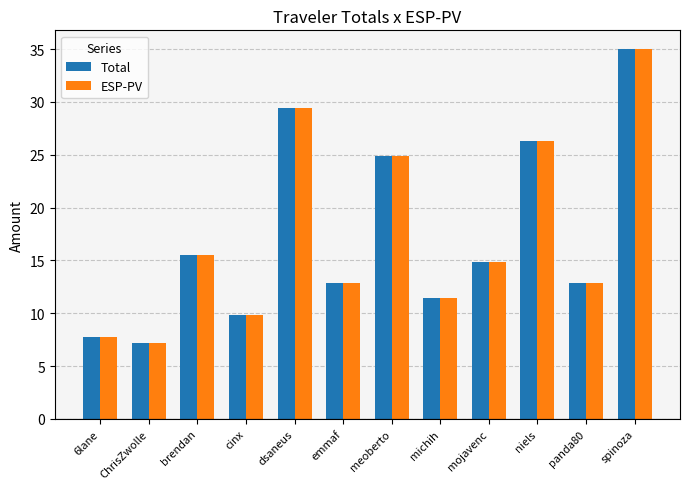

How many data points does each series have?

12